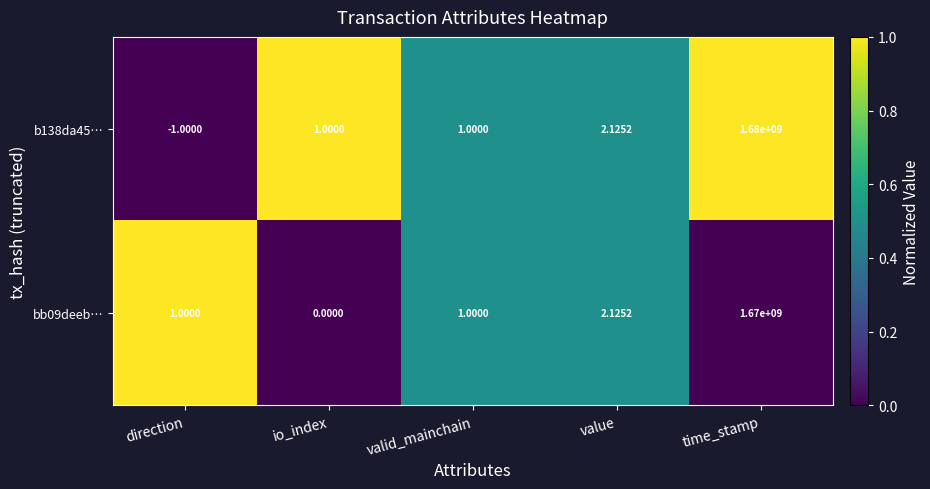

At which label is bb09deeb… closest to 835000000?

value